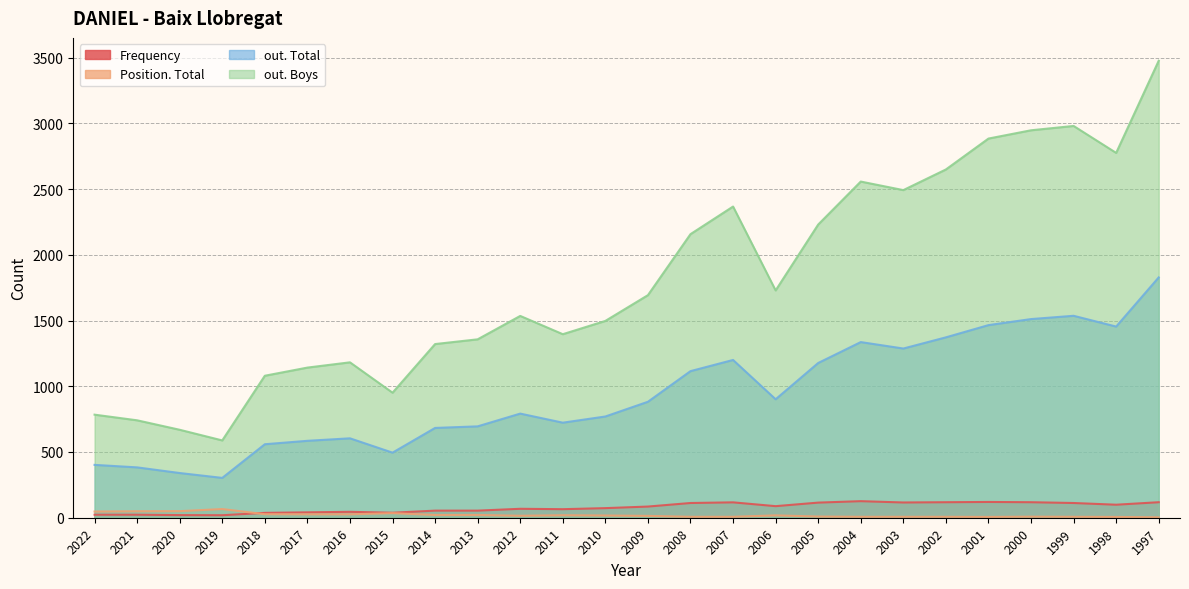

Is it true that Frequency equals 93 at 2012?

False